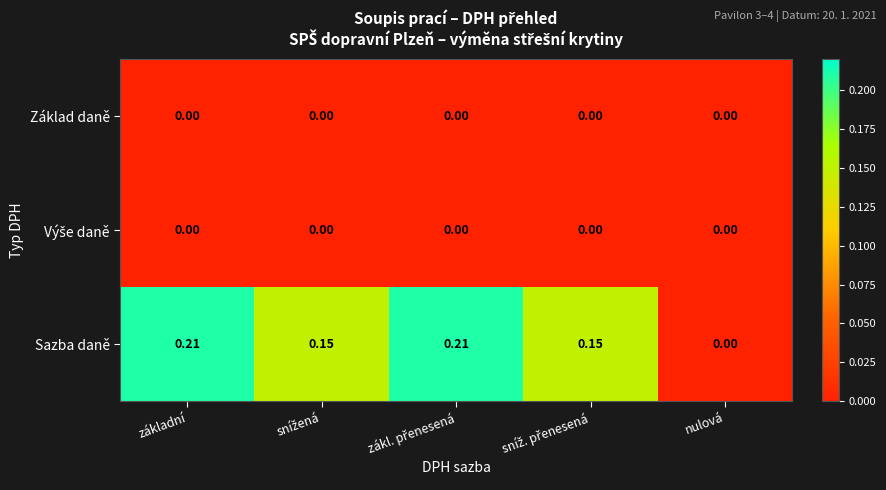

Which series changed the most between základní and nulová?

Sazba daně